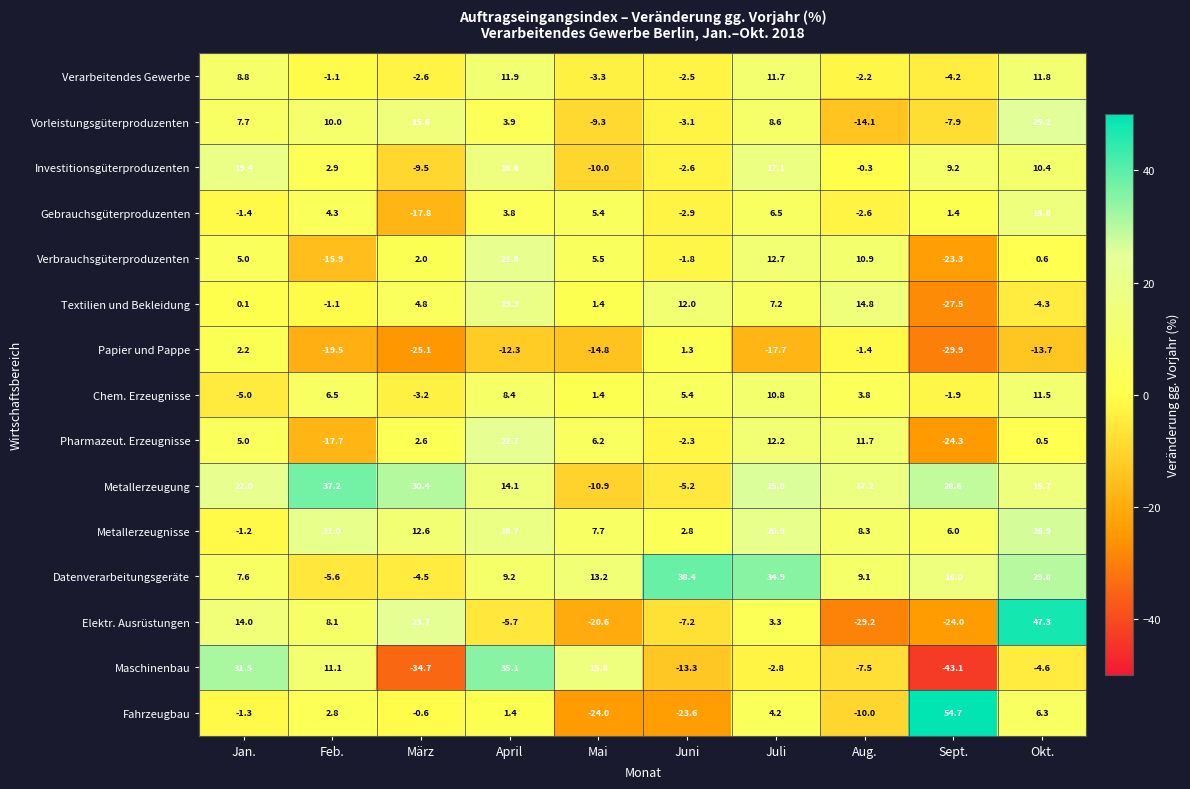

At how many categories does at least one series exceed 5?

10